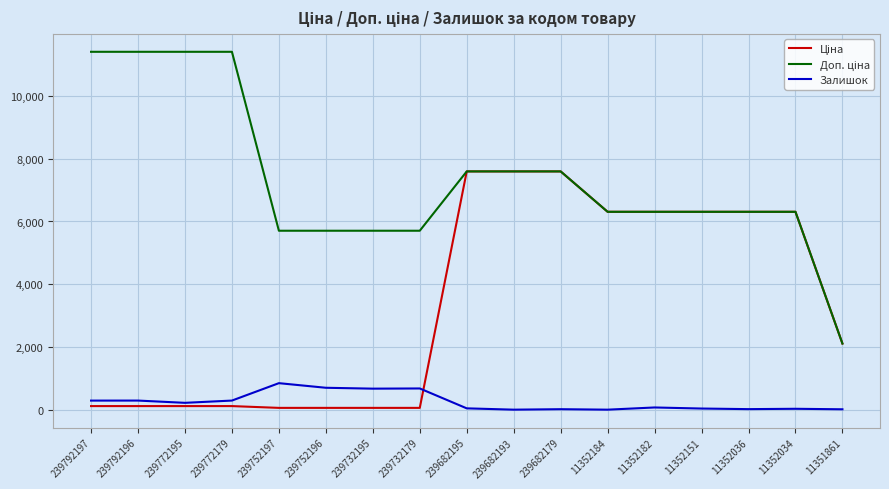

What value does the Залишок series have at 239792196?

290.0